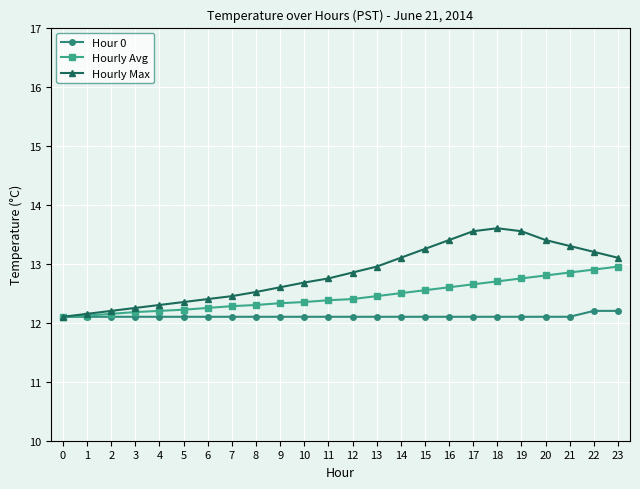

What is the minimum value shown in the chart?

12.1